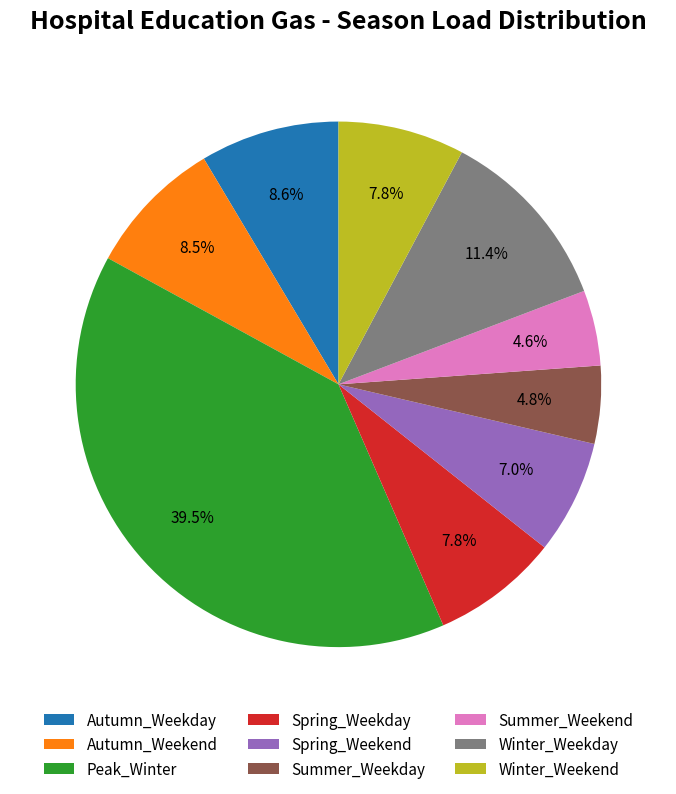

Between Summer_Weekday and Winter_Weekend, which is larger?

Winter_Weekend